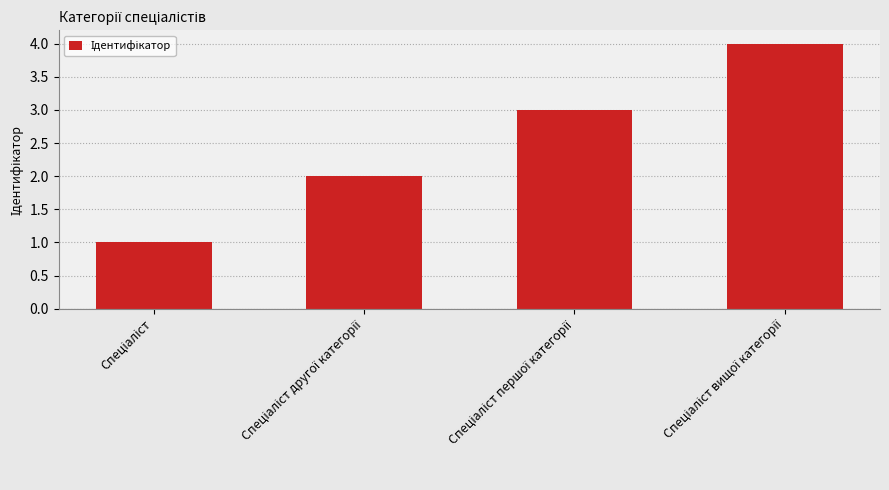

What is the sum of all values?

10